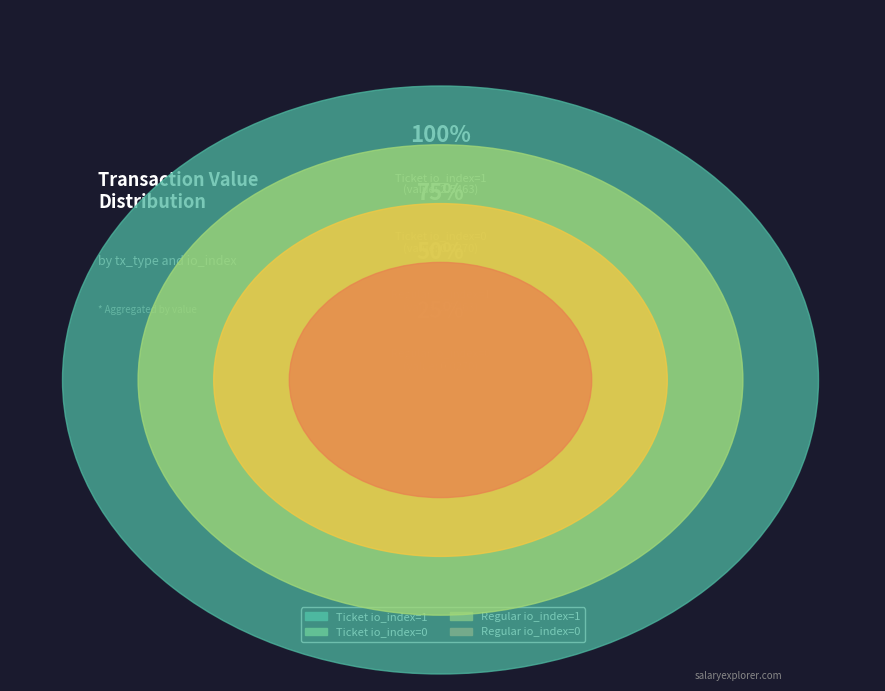

Is there a majority slice in this chart?

No